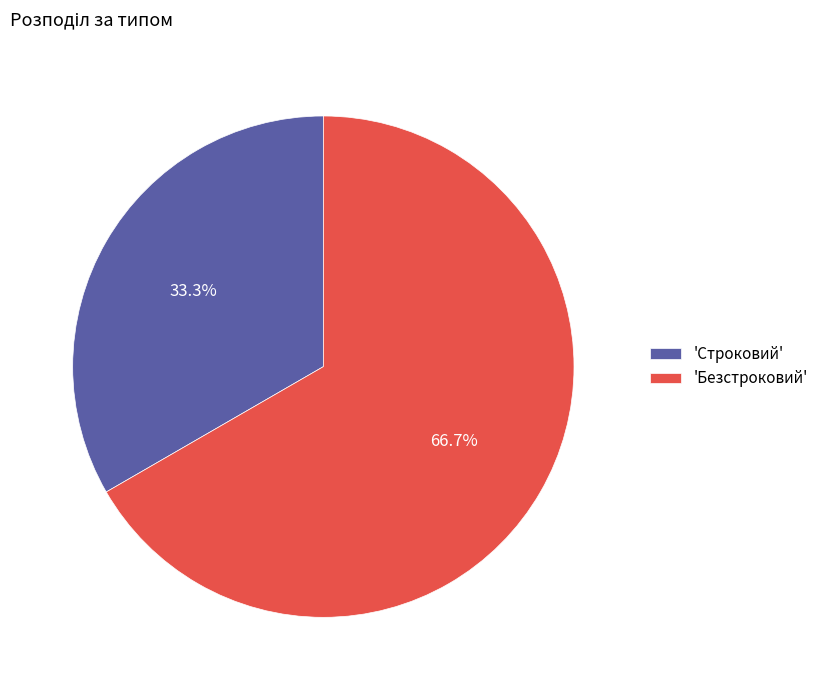

Rank the categories by value from lowest to highest.

'Строковий', 'Безстроковий'